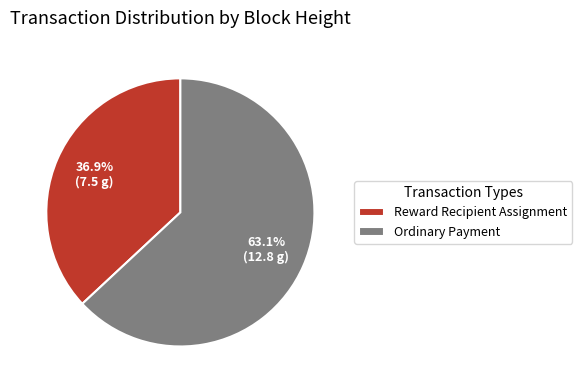

Is the sum of Ordinary Payment and Reward Recipient Assignment greater than half?

Yes